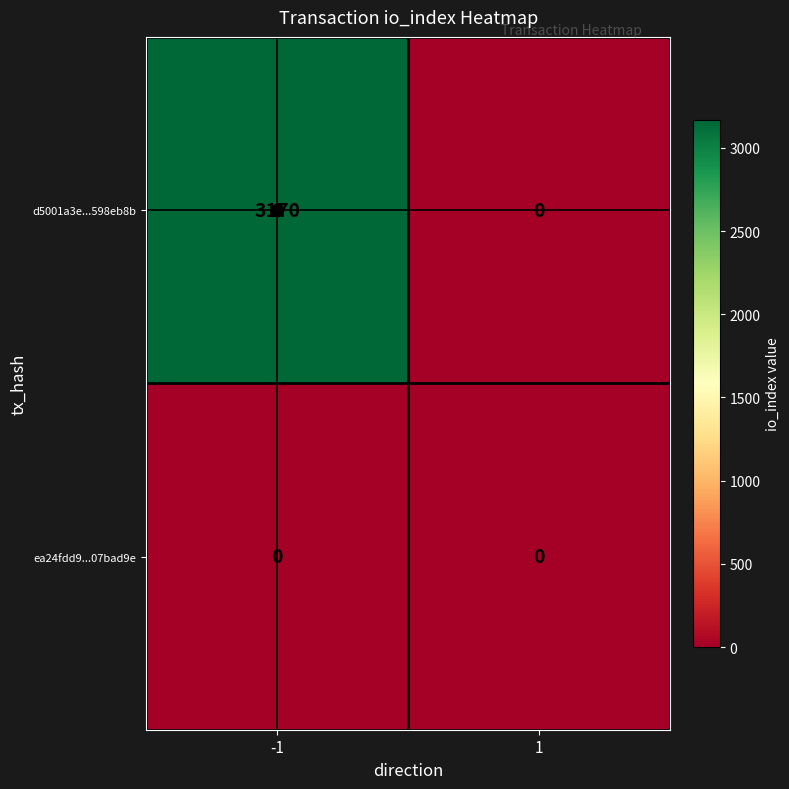

Rank the series by their maximum value, from lowest to highest.

ea24fdd9...07bad9e, d5001a3e...598eb8b